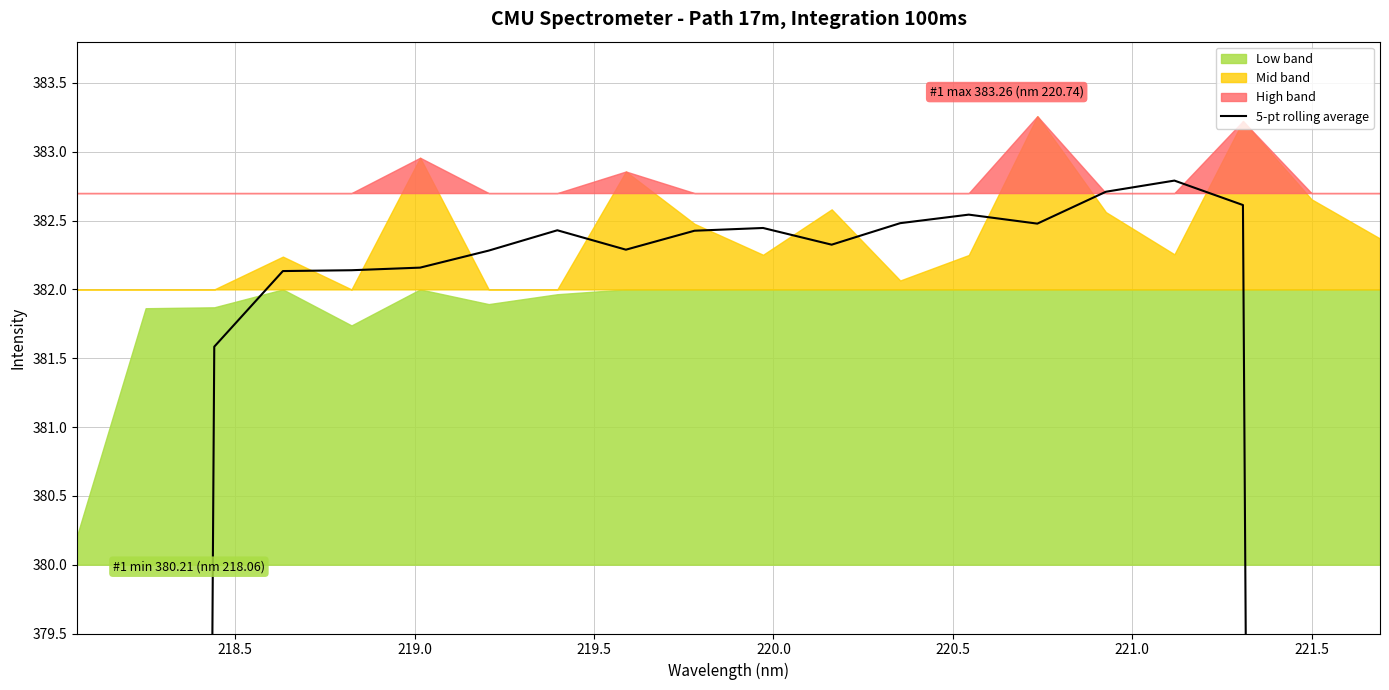

Reading right to left, what are all the values shown in this chart?

229.6	306.1	382.6	382.8	382.7	382.5	382.5	382.5	382.3	382.4	382.4	382.3	382.4	382.3	382.2	382.1	382.1	381.6	305.2	228.8